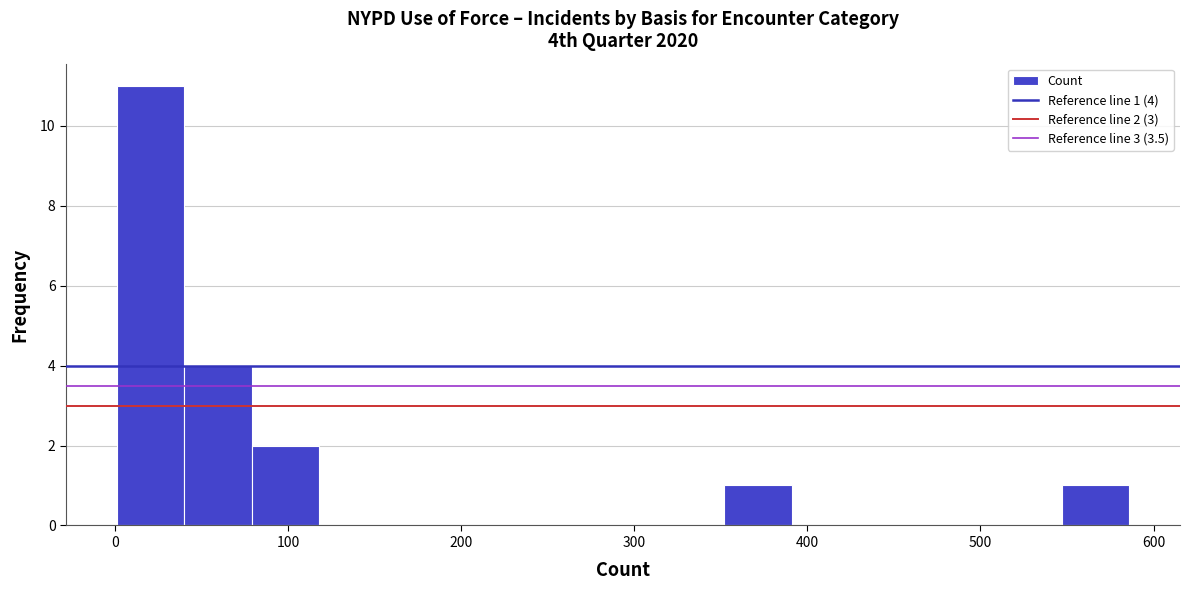

Read against the x-axis, roughly where is the centre of the tallest bar?

20